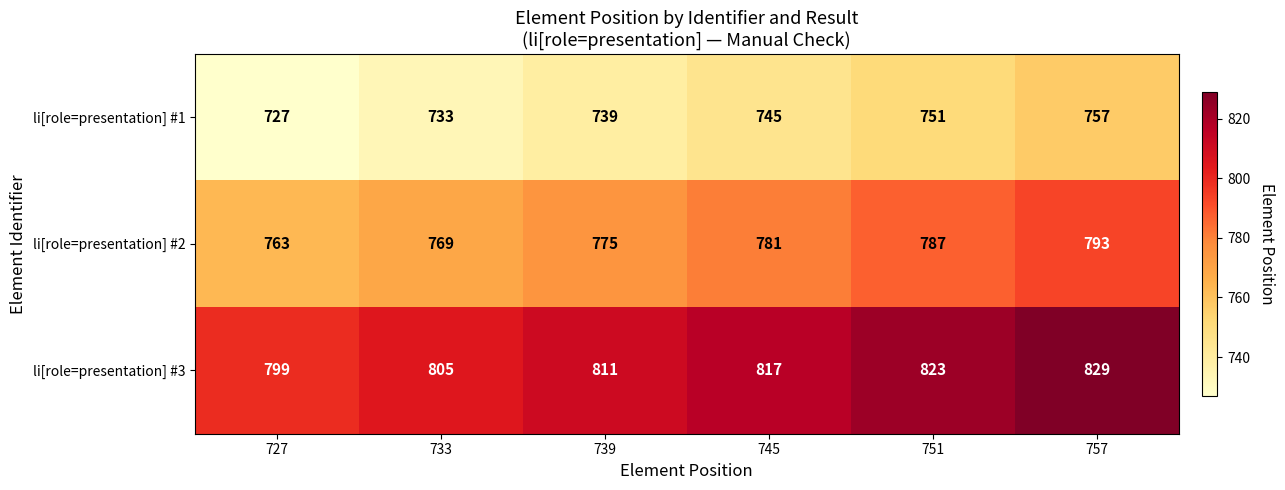

What is the greatest value displayed?

829